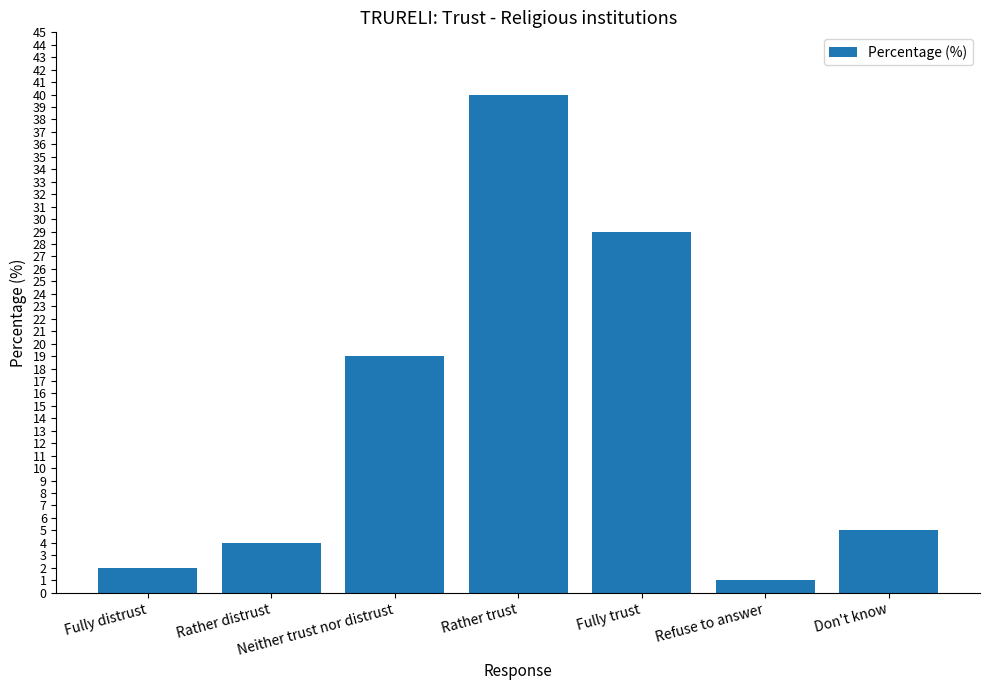

Which label corresponds to the largest value in the chart?

Rather trust